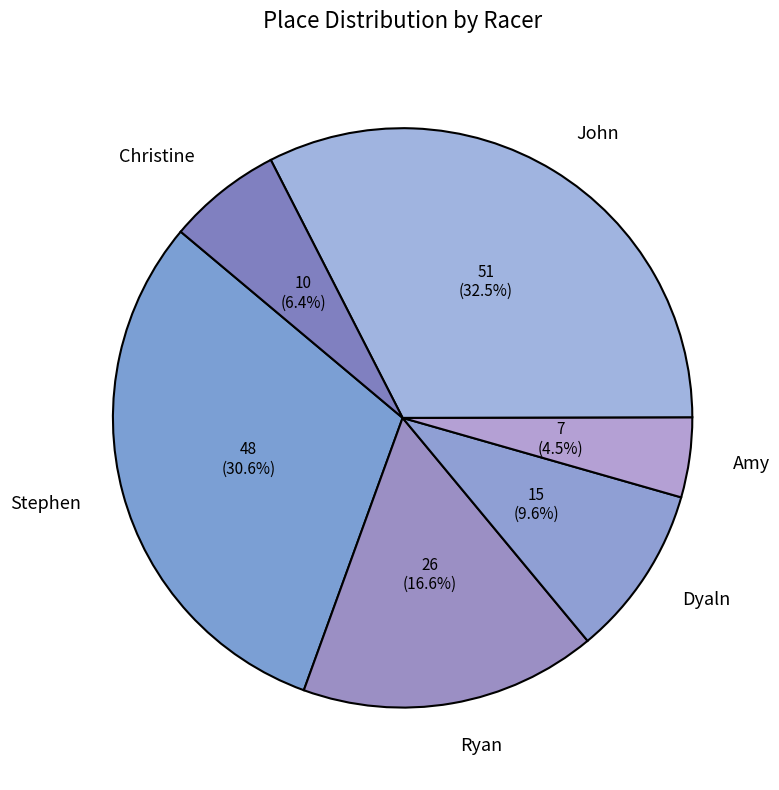

To the nearest percent, what is the difference between the Amy and Ryan slice percentages?

12%